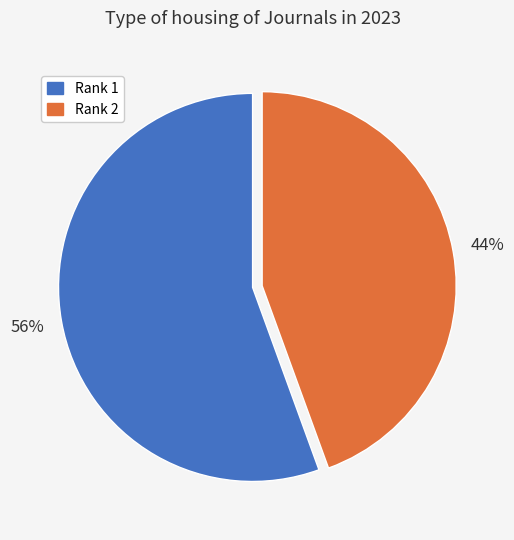

Approximately how many times larger is the value at Rank 2 compared to Rank 1?

0.8